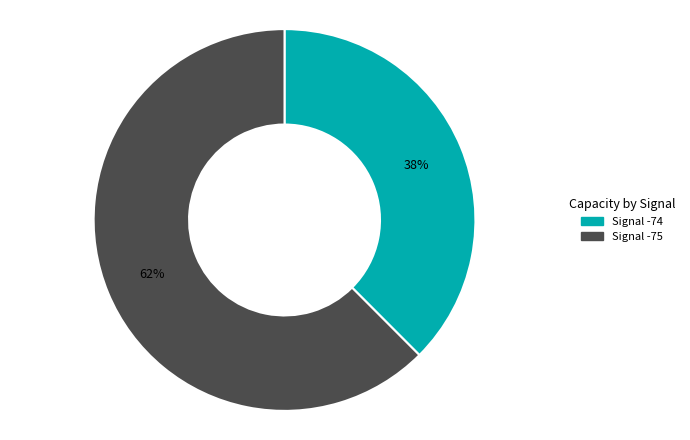

To the nearest percent, what is the average slice percentage?

50%